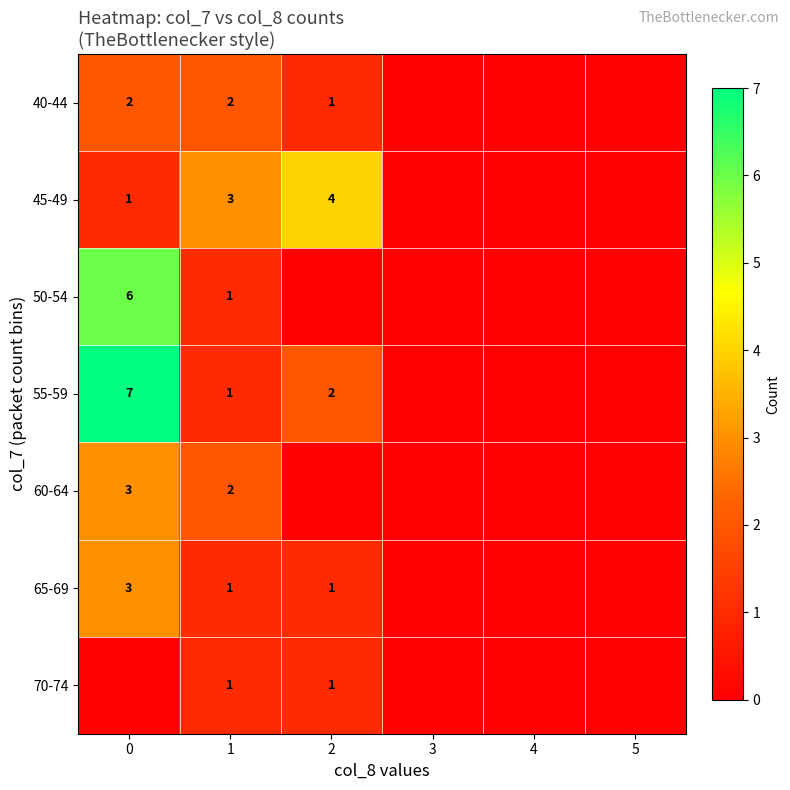

True or false: 40-44 has a value of 2 at 0.

True